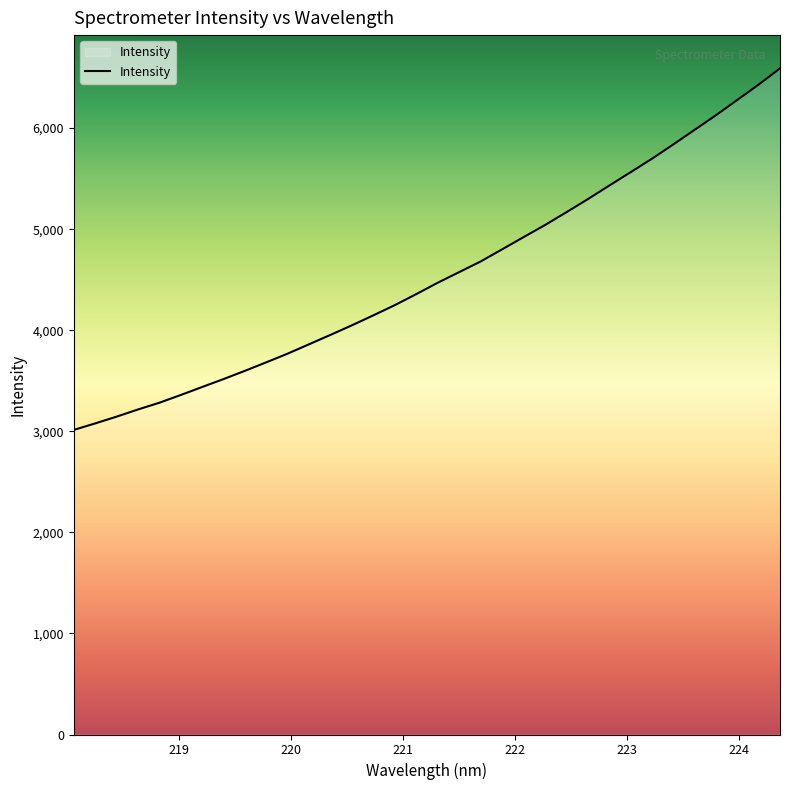

True or false: there are more than 1 points higher than both neighbors.

False